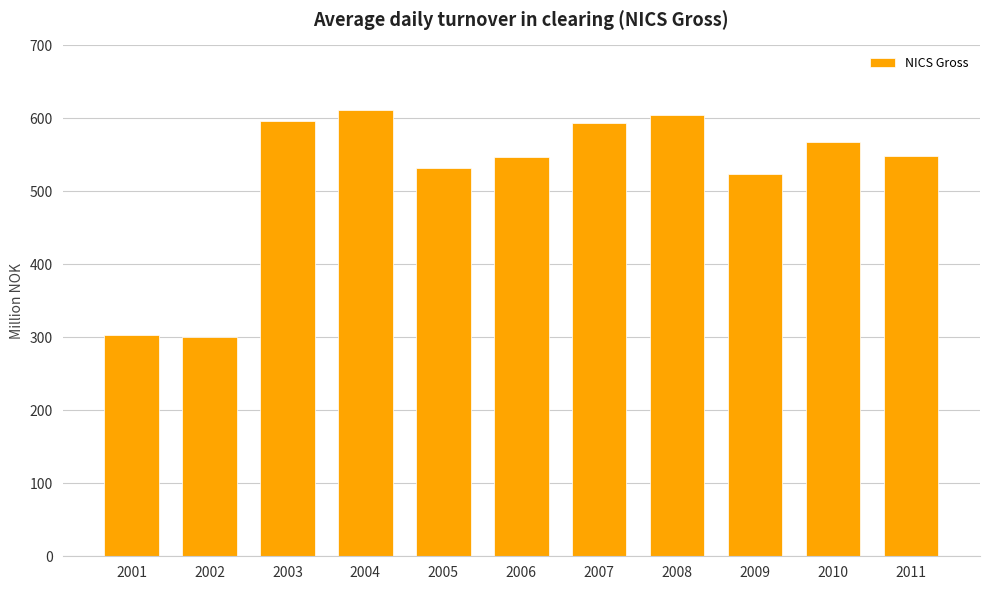

What is the ratio of the value at 2005 to the value at 2004?

0.9